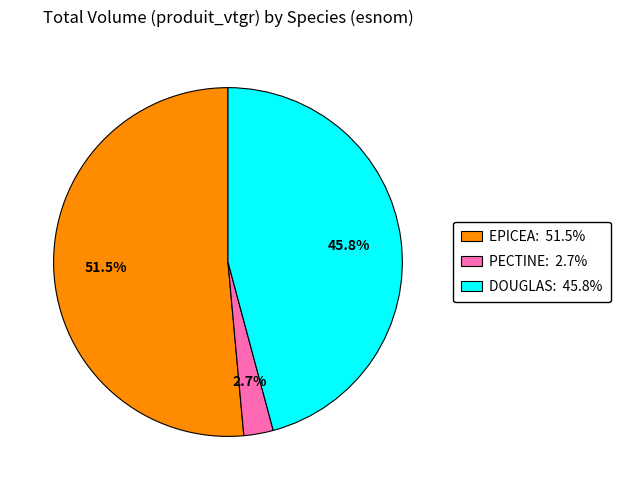

Rank the categories by value from lowest to highest.

PECTINE: 2.7%, DOUGLAS: 45.8%, EPICEA: 51.5%